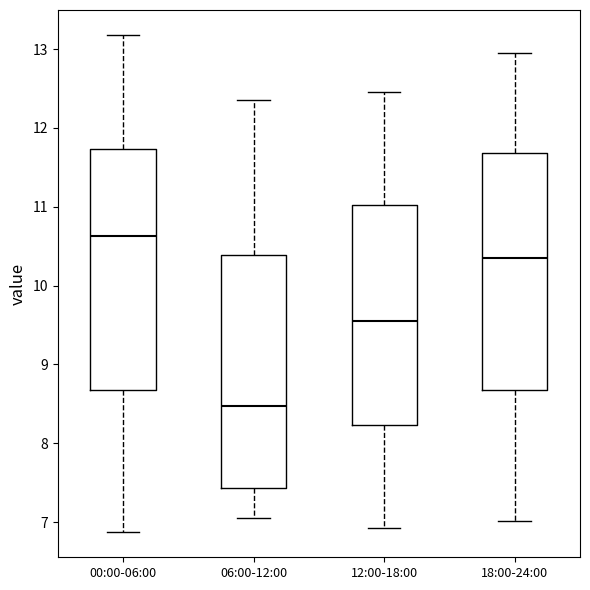

Reading left to right, read every box against the y-axis: the position of its median line, the range the box covers, and the ends of its whiskers. The values are not printed on the chart, so give them approximately, as read against the axis.

00:00-06:00: median 10.6, box 8.7 to 11.7, whiskers 6.9 to 13.2
06:00-12:00: median 8.5, box 7.4 to 10.4, whiskers 7.1 to 12.4
12:00-18:00: median 9.6, box 8.2 to 11.0, whiskers 6.9 to 12.5
18:00-24:00: median 10.4, box 8.7 to 11.7, whiskers 7.0 to 13.0